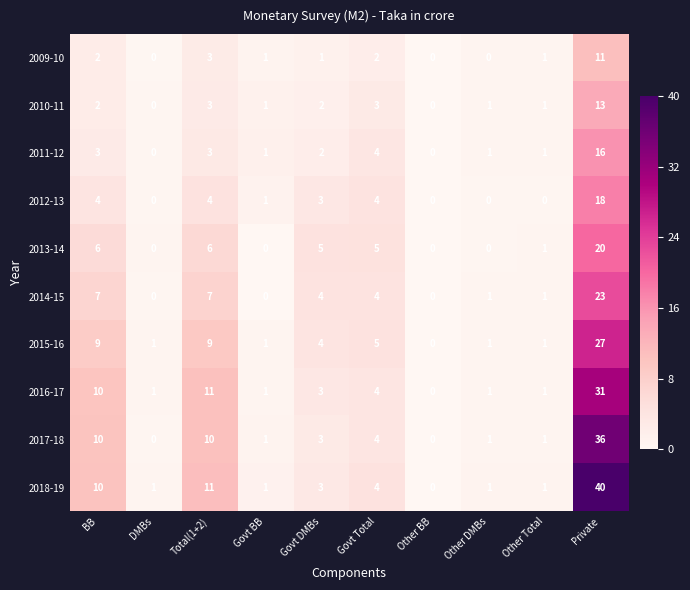

Which series has the largest range (max minus min)?

2018-19